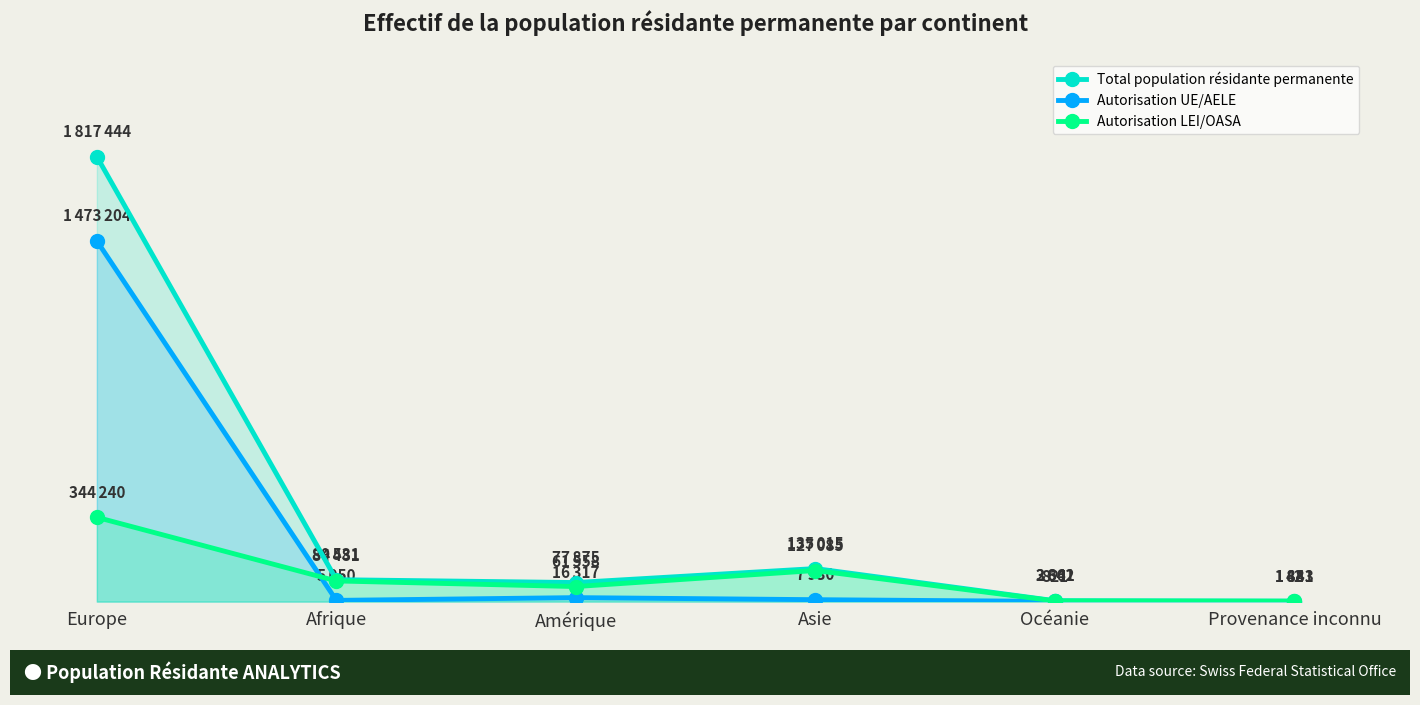

What is the sum of the Autorisation UE/AELE values at Amérique and Europe?

1489521